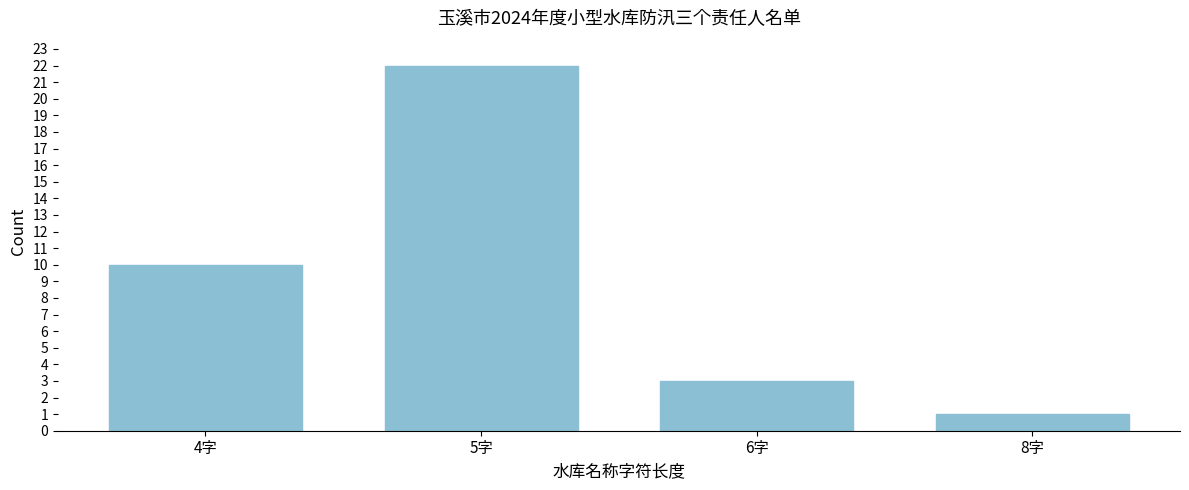

Reading left to right, transcribe all the data shown in this chart.

10	22	3	1